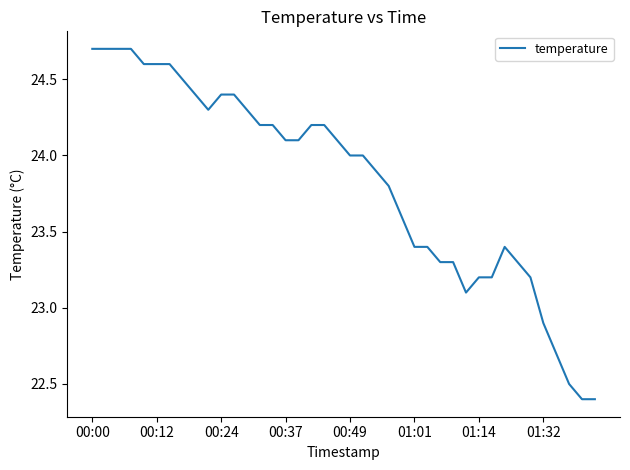

What is the minimum value shown in the chart?

22.4